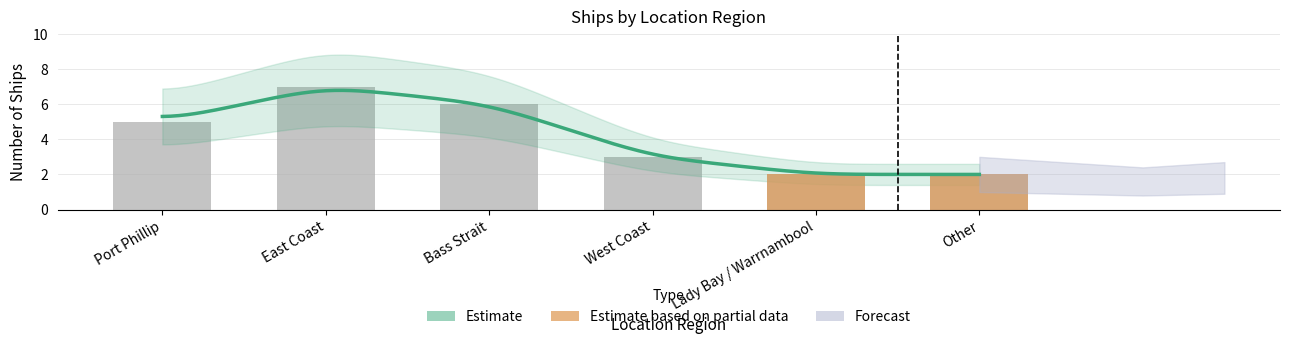

How many bars are there in total?

6